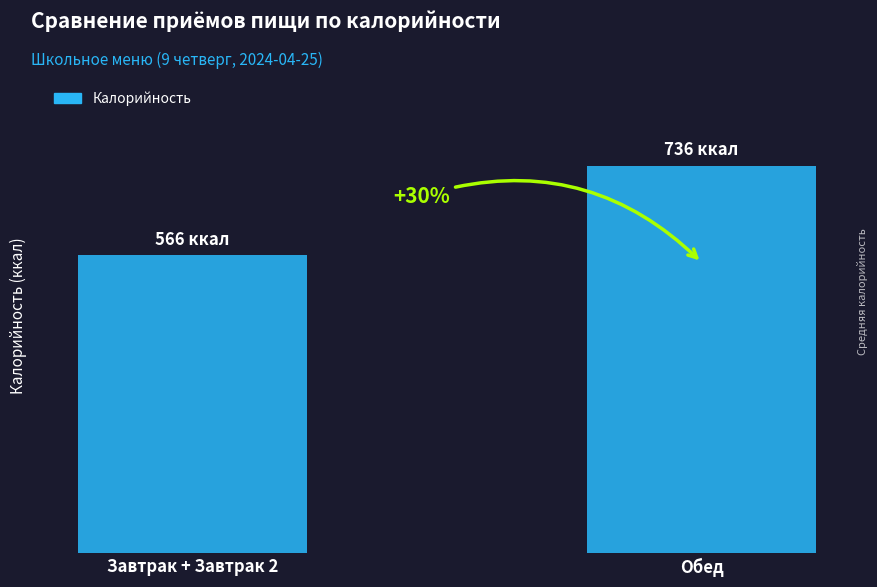

Between Обед and Завтрак + Завтрак 2, which is larger?

Обед